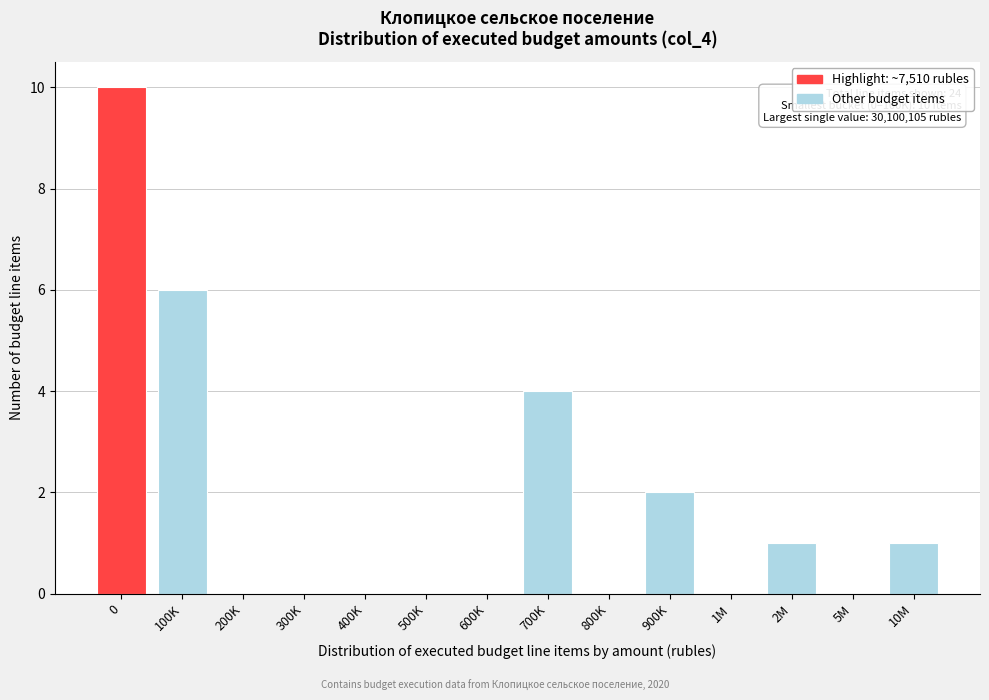

Reading left to right, transcribe all the data shown in this chart.

0=10	100K=6	200K=0	300K=0	400K=0	500K=0	600K=0	700K=4	800K=0	900K=2	1M=0	2M=1	5M=0	10M=1